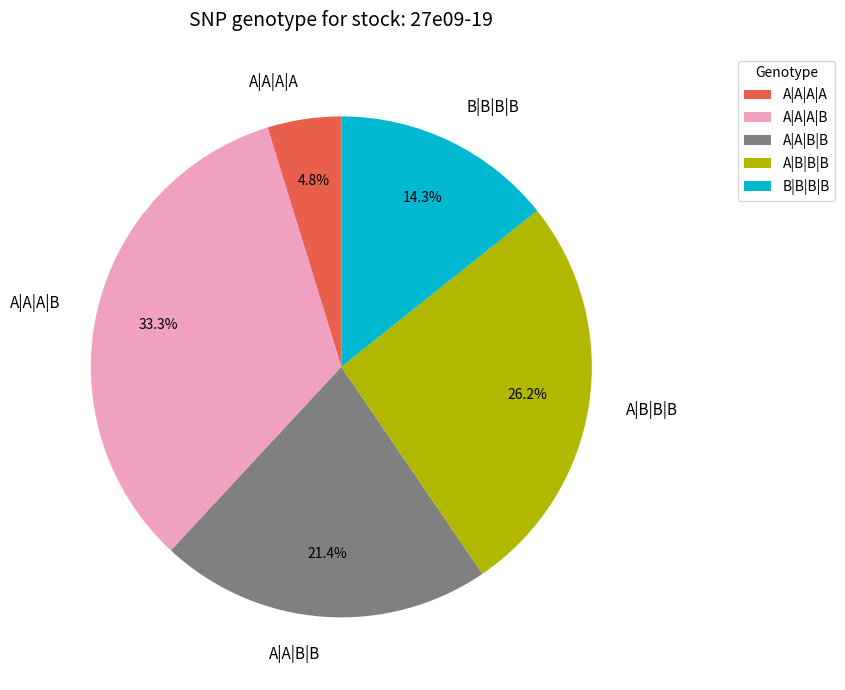

Which slice is the largest?

A|A|A|B